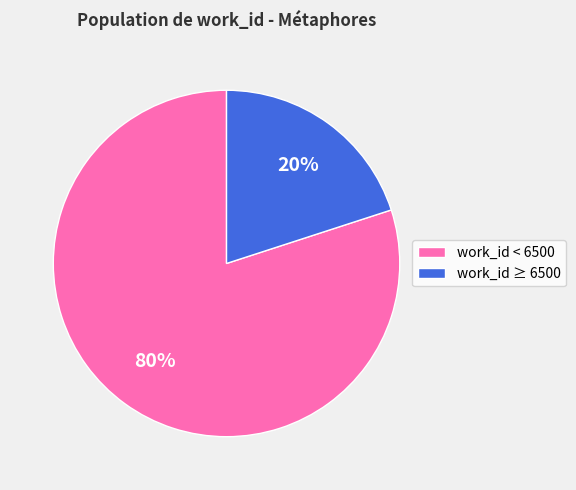

Which has a higher value, work_id ≥ 6500 or work_id < 6500?

work_id < 6500